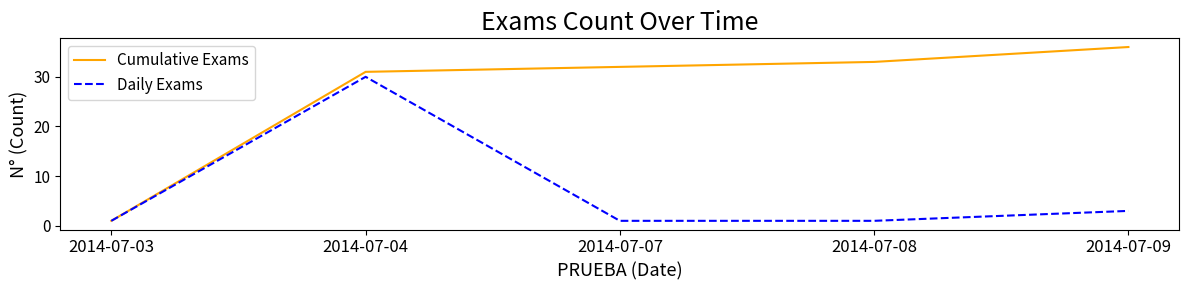

What is the maximum value for Cumulative Exams?

36